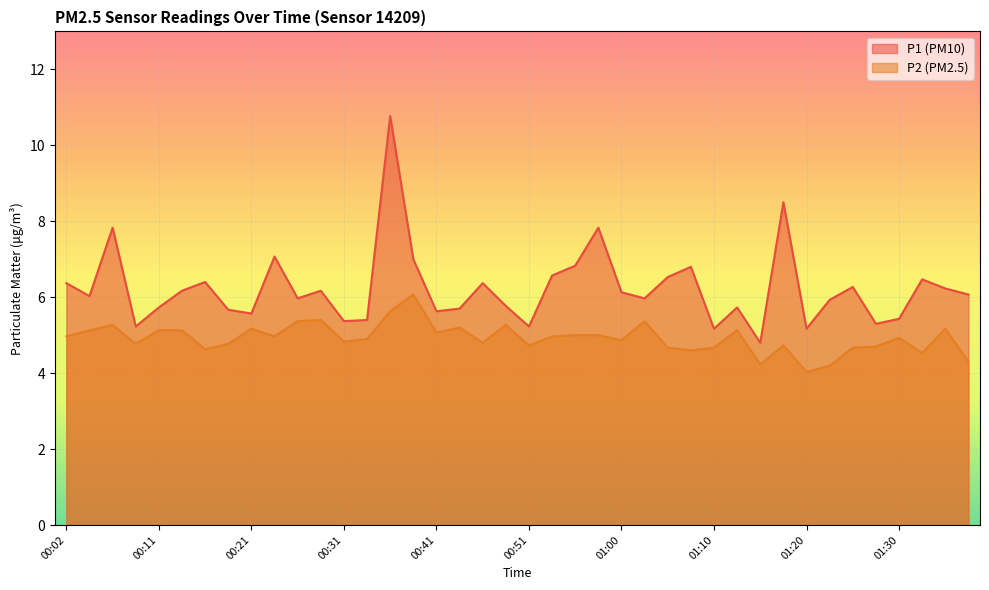

At which category is the sum across all series the highest?

00:36